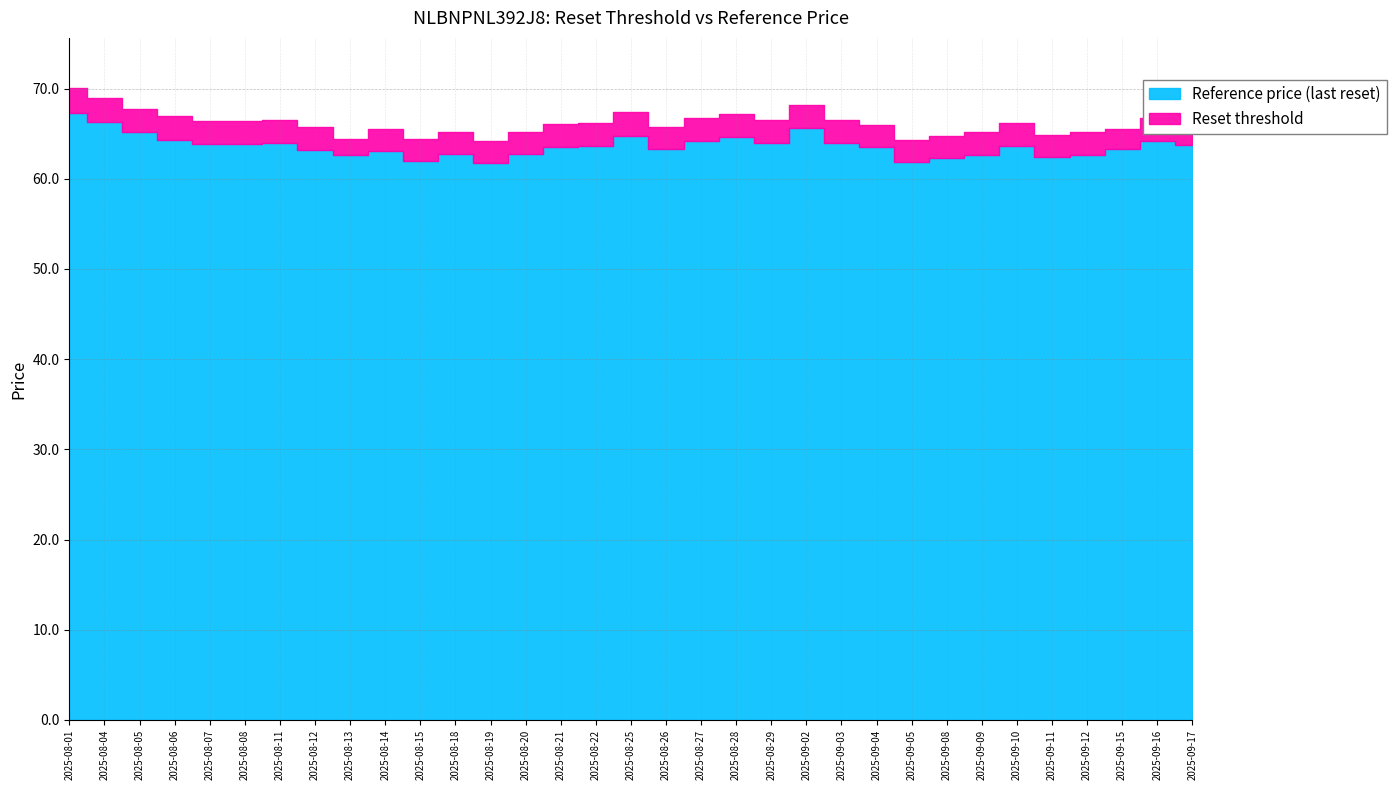

True or false: Reset threshold has a value of 111.8 at 2025-09-08.

False